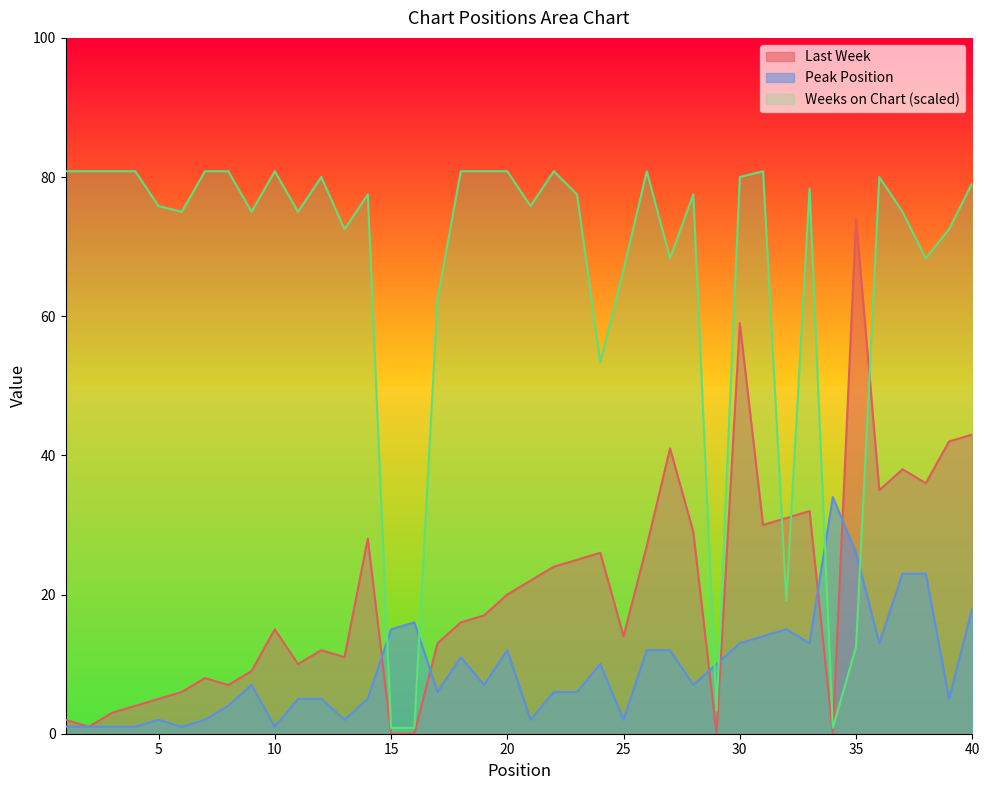

How many categories are shown in the chart?

40